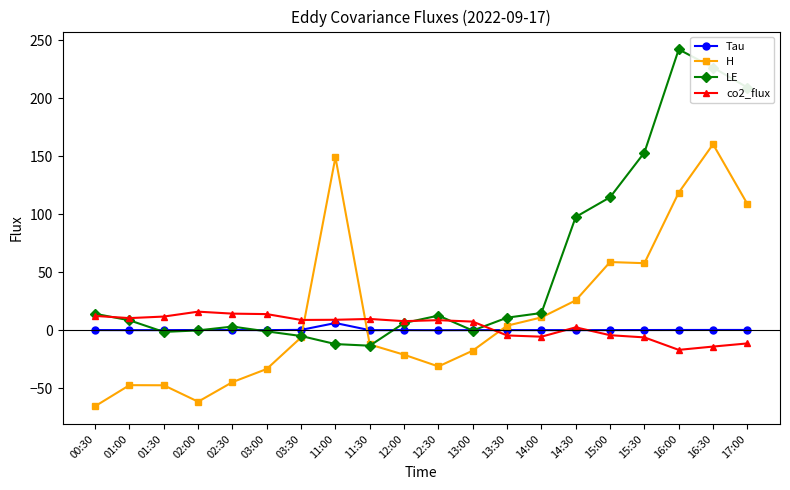

Which category has the highest value across all series?

16:00